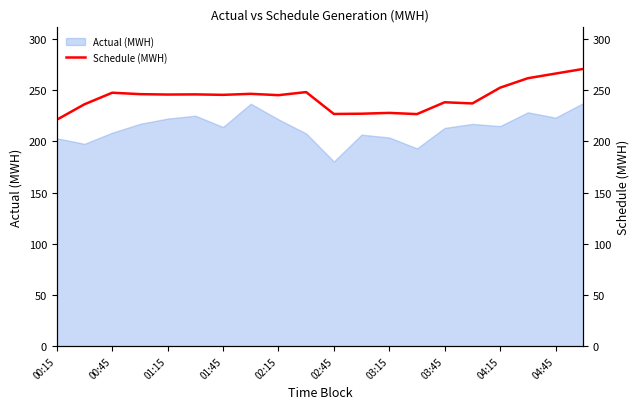

What is the greatest value displayed?

270.7